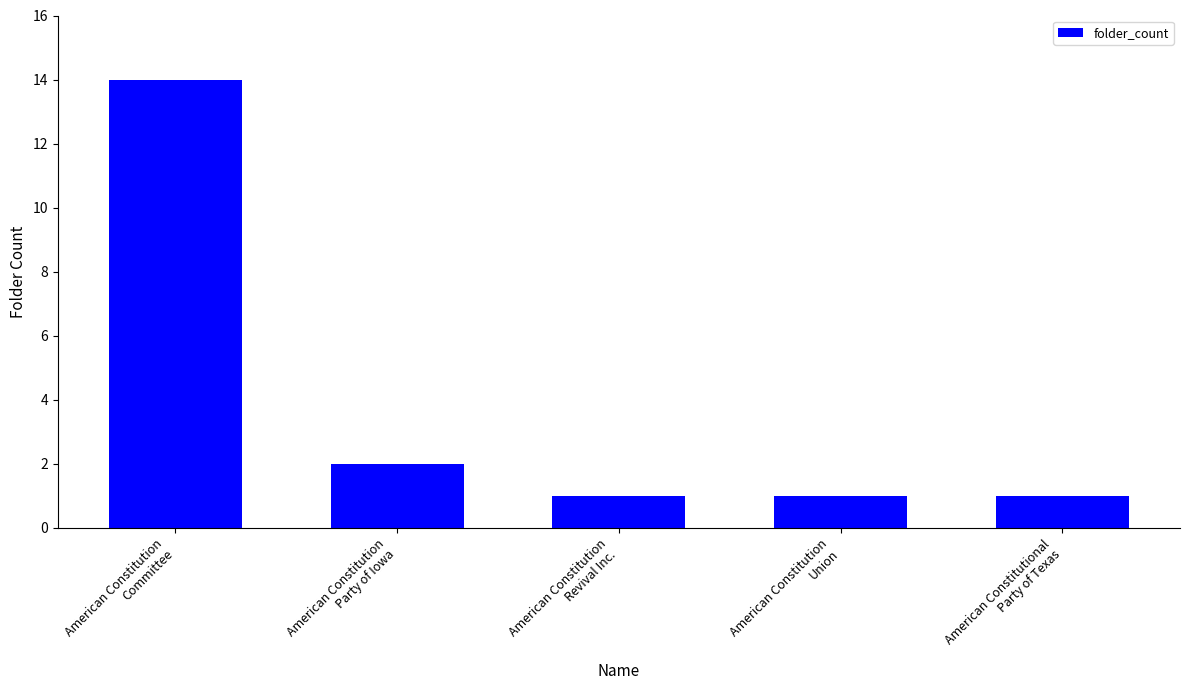

What is the label of the 3rd bar from the left?

American Constitution
Revival Inc.